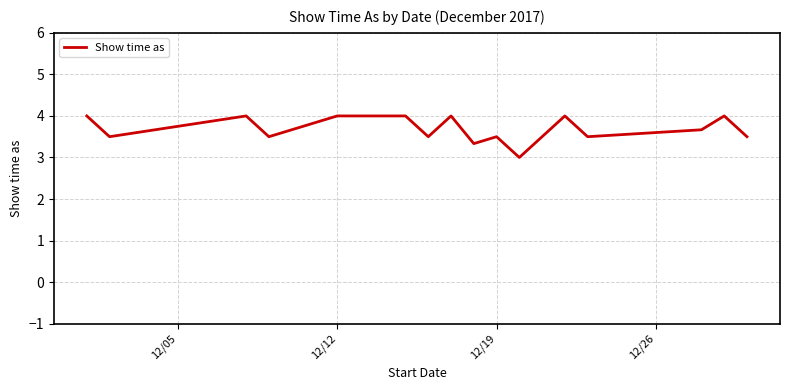

What is the smallest value displayed?

3.0